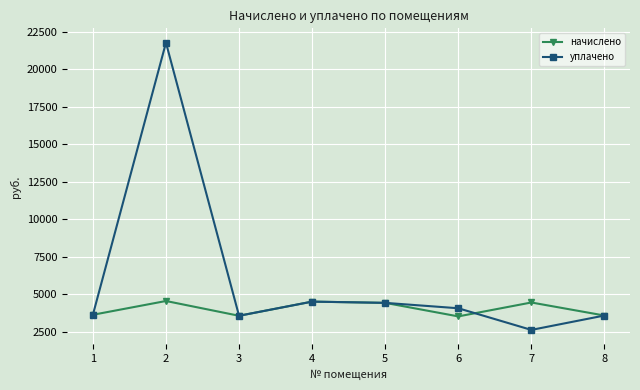

What is the lowest value of the начислено series?

3510.7